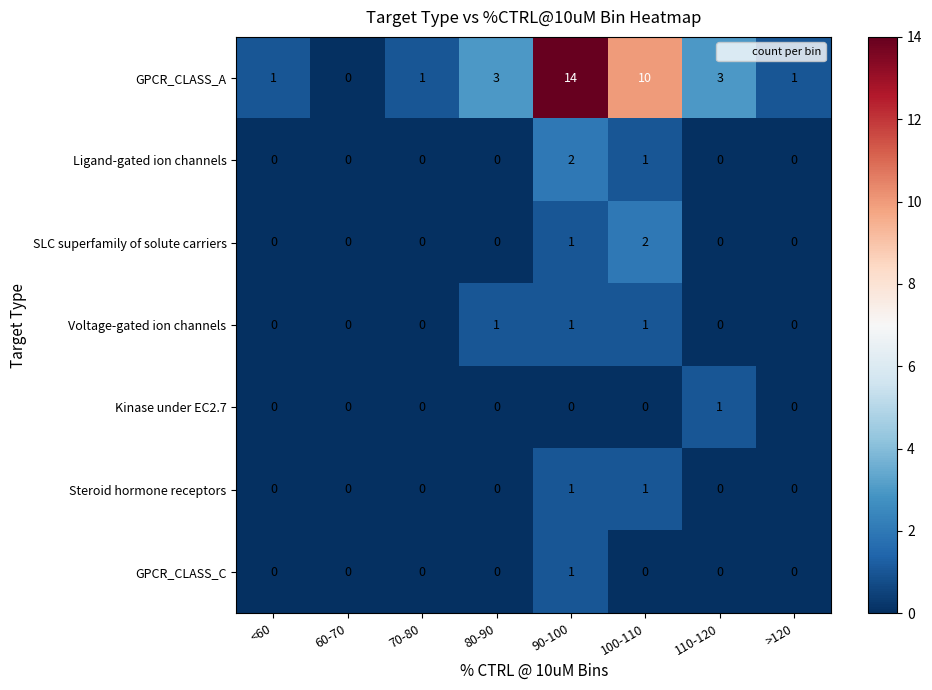

At which category is the sum across all series the highest?

90-100